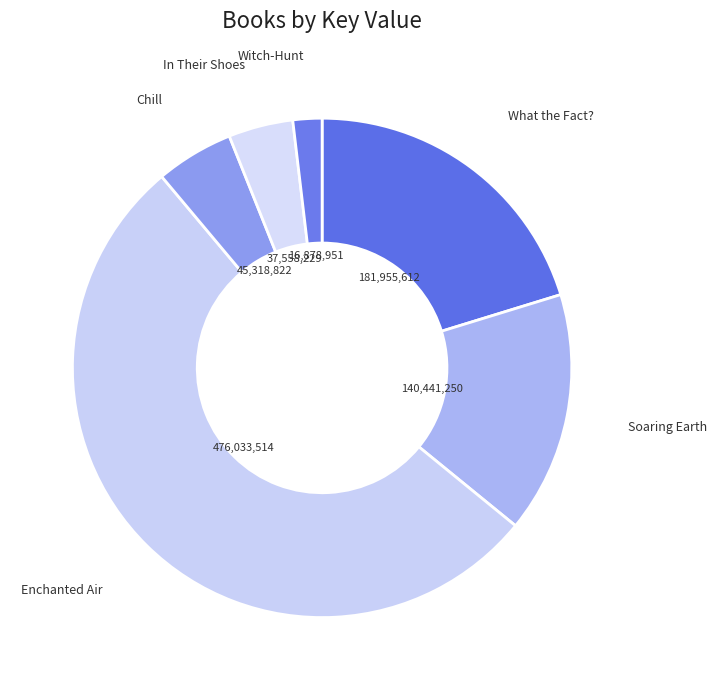

To the nearest percent, what is the average slice percentage?

17%